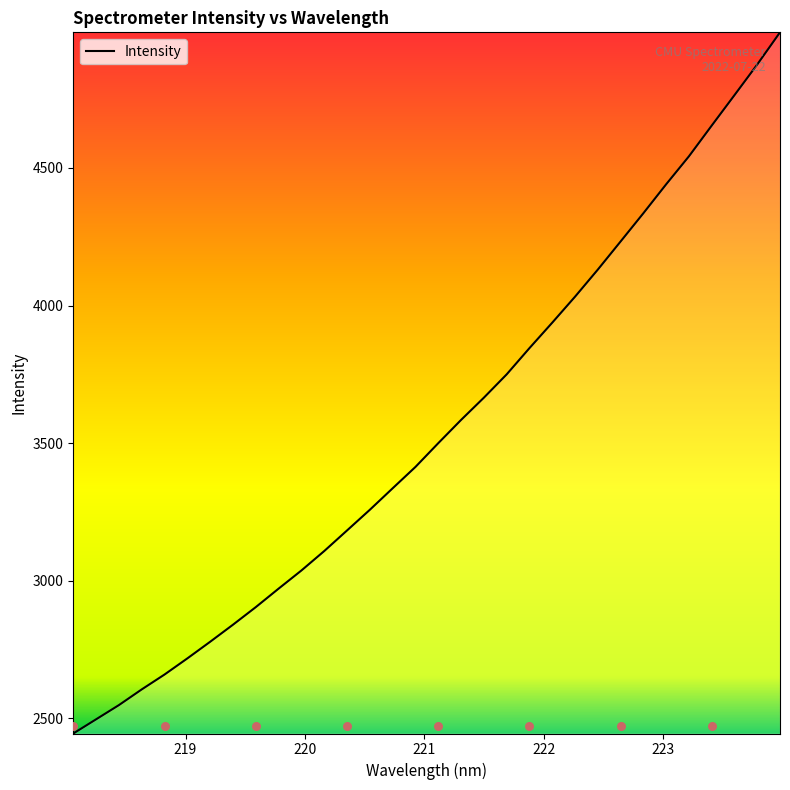

Approximately how many times larger is the value at 218.8244 compared to 222.0721?

0.7